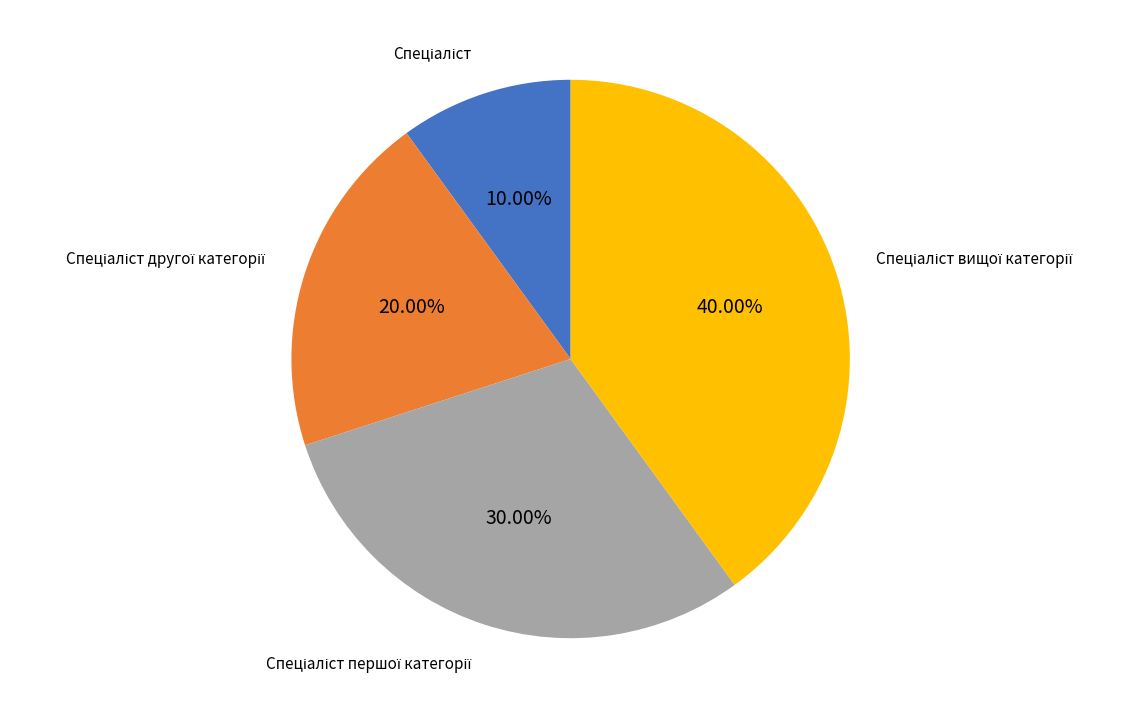

Is there a majority slice in this chart?

No